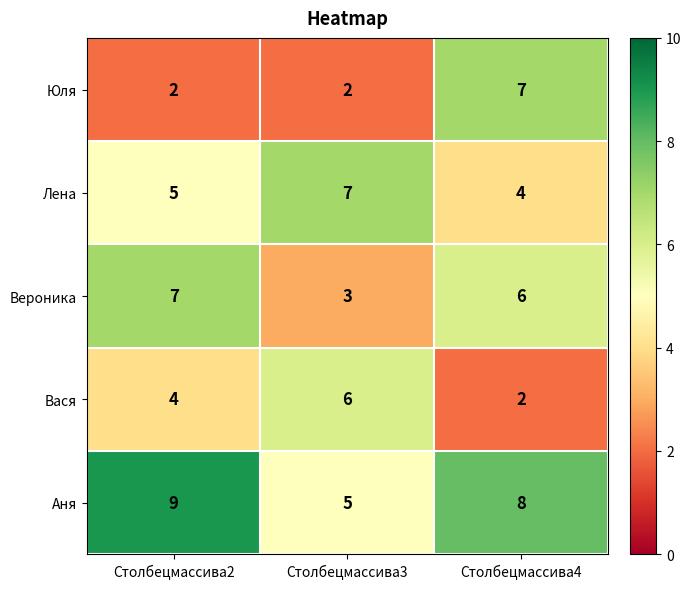

The value of Аня at Столбецмассива2 is 9. True or false?

True